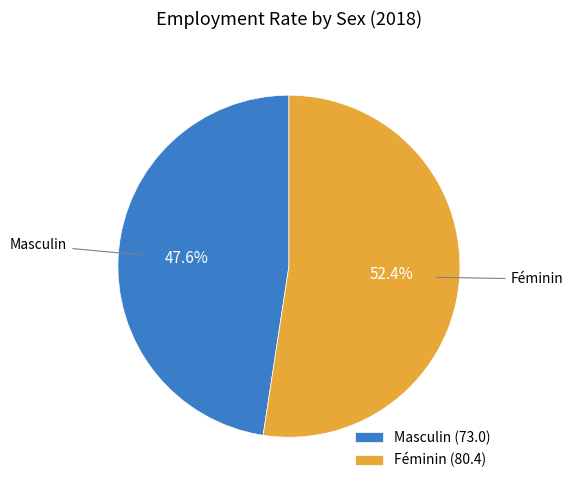

Which has a higher value, Masculin or Féminin?

Féminin